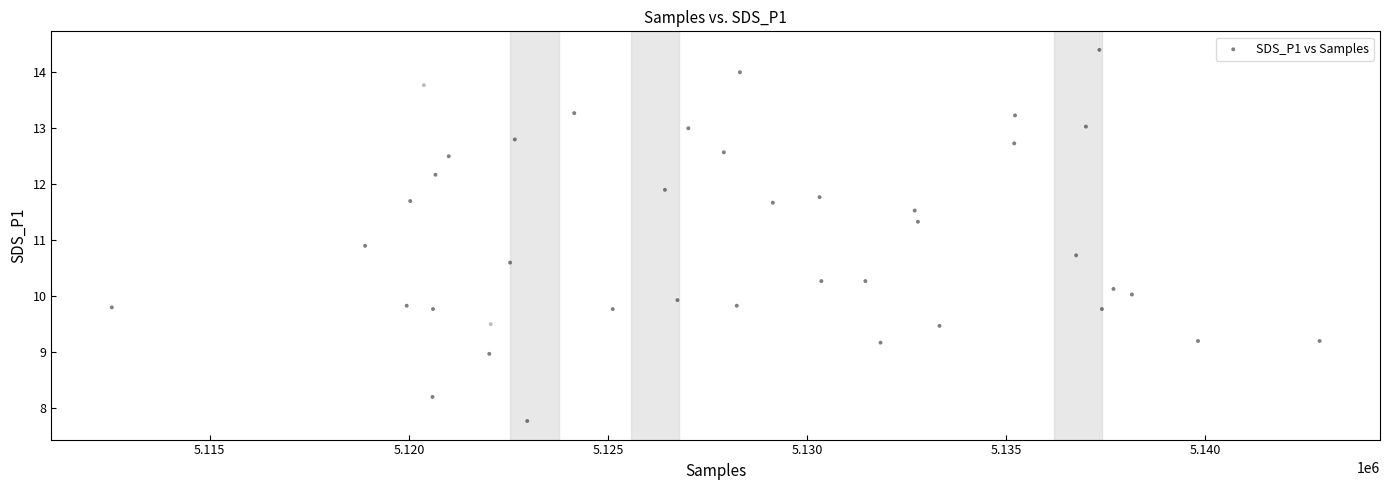

What Y value in the scatter plot is closest to 11?

10.9